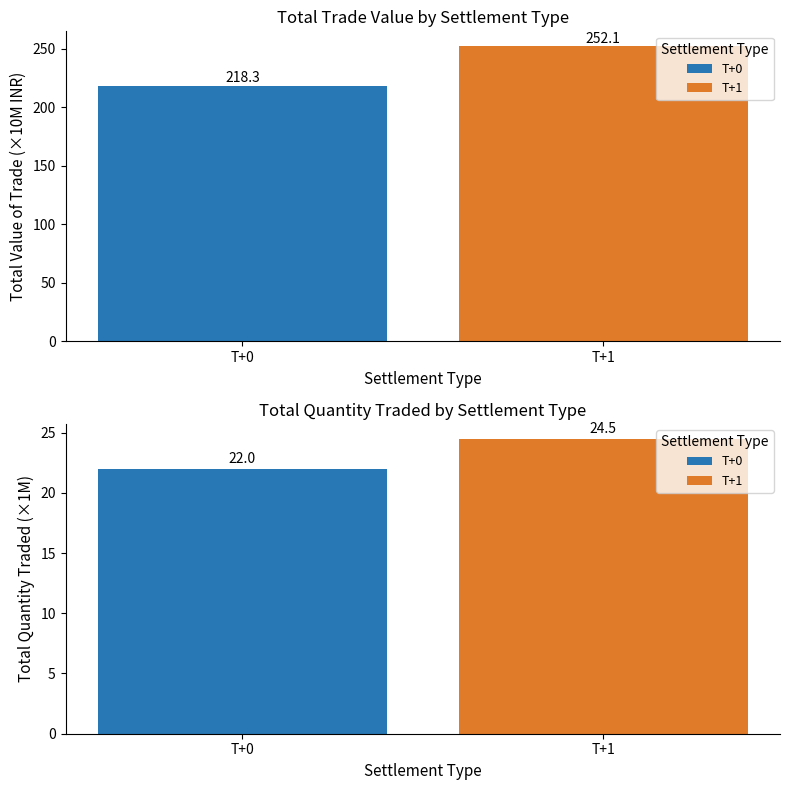

Rank the series by their maximum value, from lowest to highest.

Total Quantity Traded (×1M), Total Value of Trade (×10M)